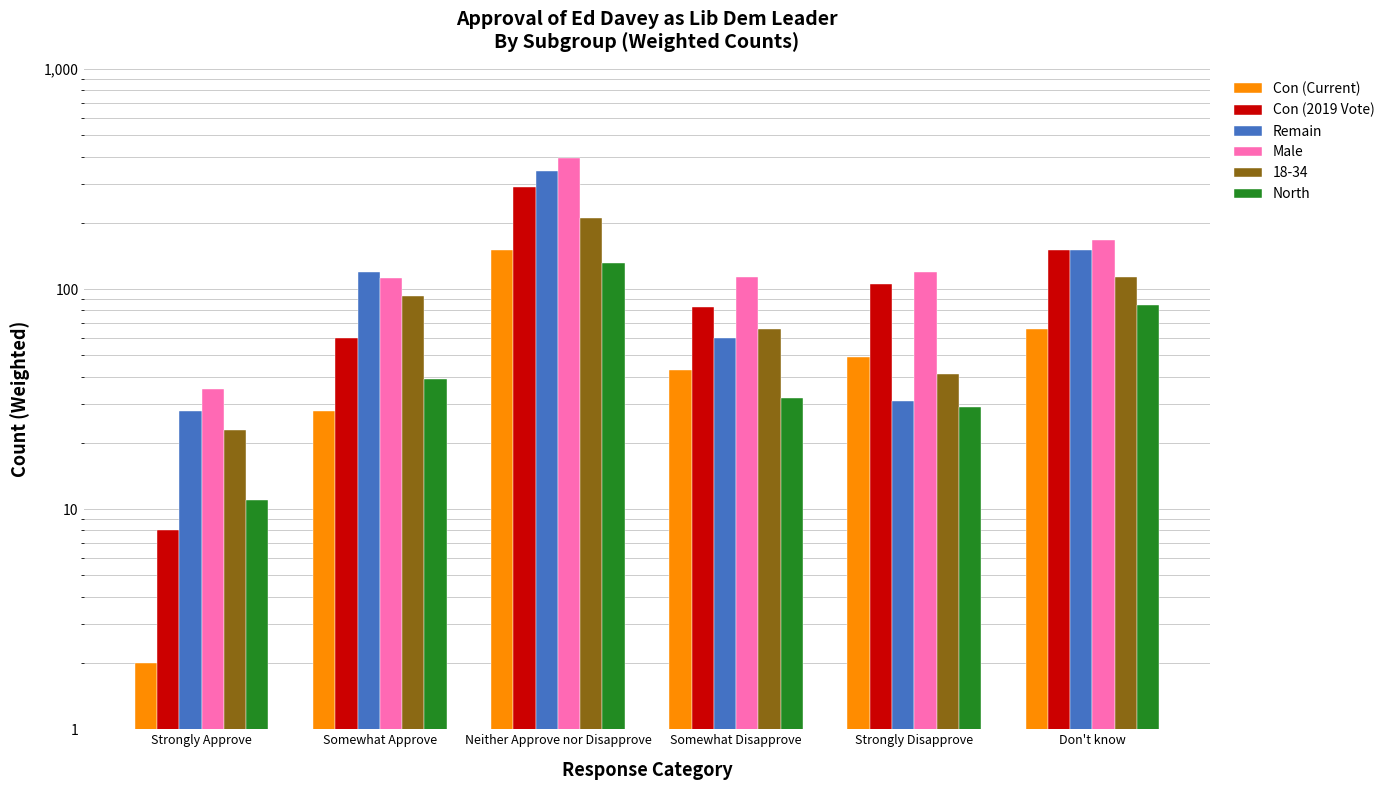

Reading right to left, list all the values displayed in this chart.

Con (Current): Don't know=66	Strongly Disapprove=49	Somewhat Disapprove=43	Neither Approve nor Disapprove=151	Somewhat Approve=28	Strongly Approve=2
Con (2019 Vote): Don't know=151	Strongly Disapprove=106	Somewhat Disapprove=83	Neither Approve nor Disapprove=291	Somewhat Approve=60	Strongly Approve=8
Remain: Don't know=150	Strongly Disapprove=31	Somewhat Disapprove=60	Neither Approve nor Disapprove=343	Somewhat Approve=119	Strongly Approve=28
Male: Don't know=167	Strongly Disapprove=119	Somewhat Disapprove=113	Neither Approve nor Disapprove=396	Somewhat Approve=112	Strongly Approve=35
North: Don't know=85	Strongly Disapprove=29	Somewhat Disapprove=32	Neither Approve nor Disapprove=132	Somewhat Approve=39	Strongly Approve=11